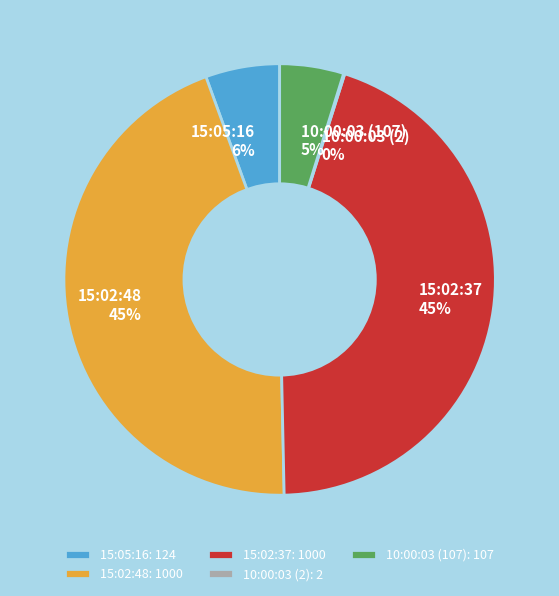

To the nearest percent, what percentage of the pie is 15:02:48?

45%